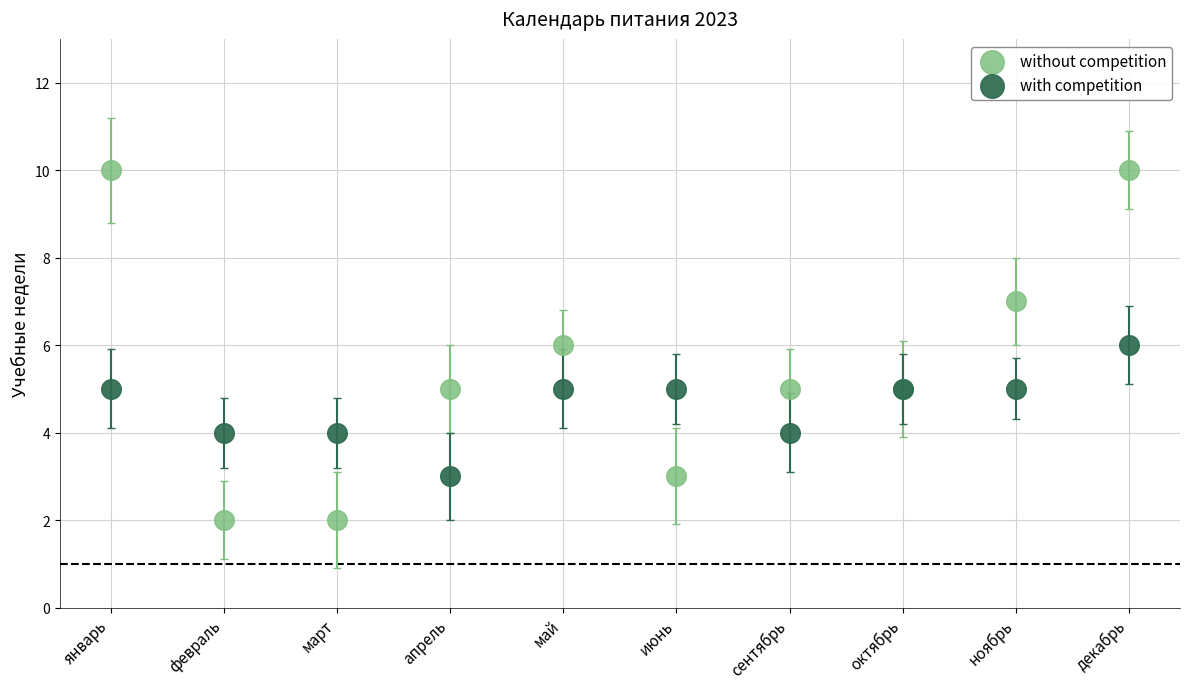

What are all the series names shown in the legend?

without competition, with competition